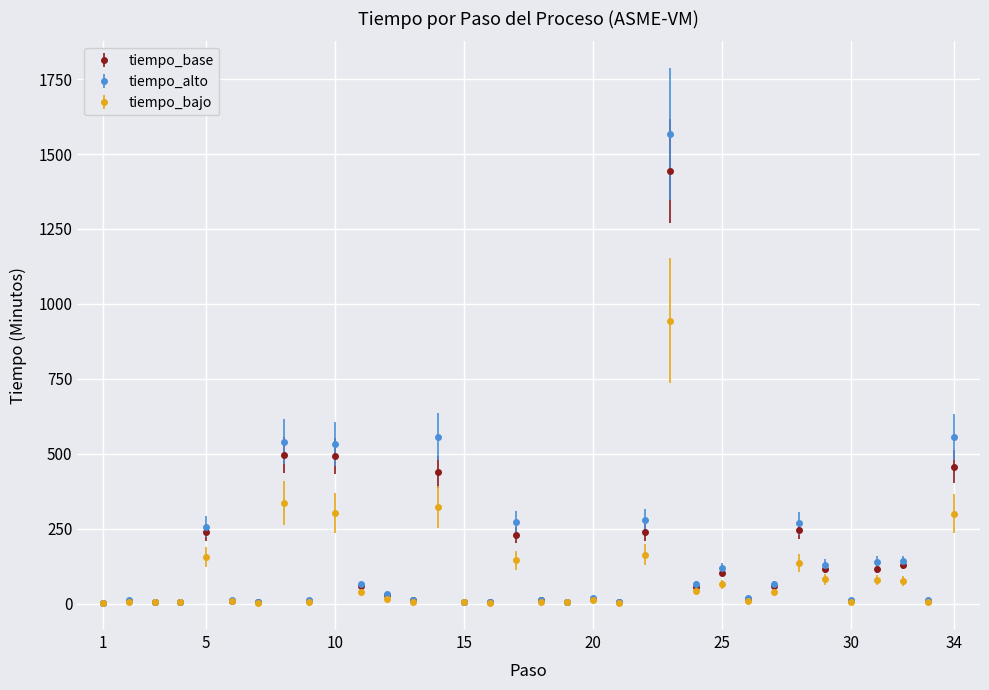

Does the chart have visible grid lines?

Yes